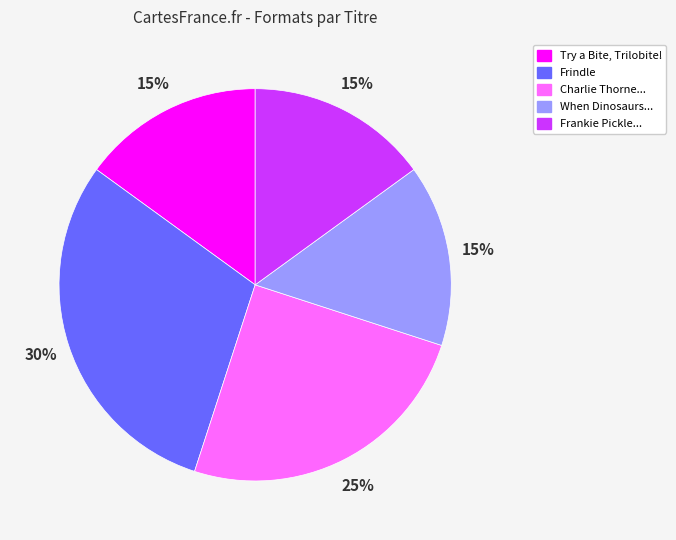

To the nearest percent, what is the average slice percentage?

20%